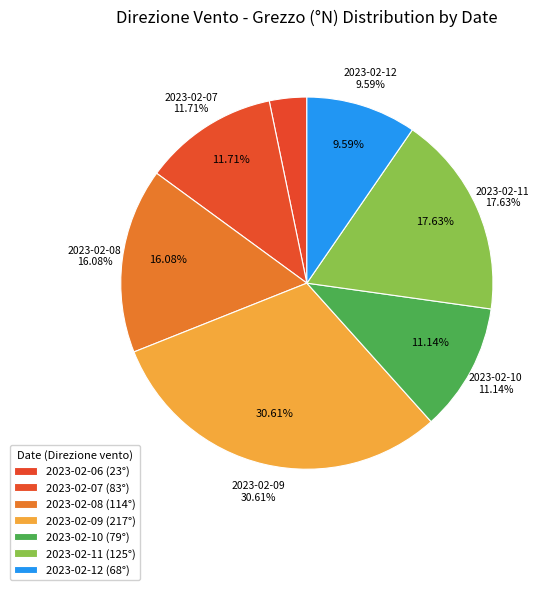

Combined, do 2023-02-12 and 2023-02-11 (max=10) account for over 50%?

No